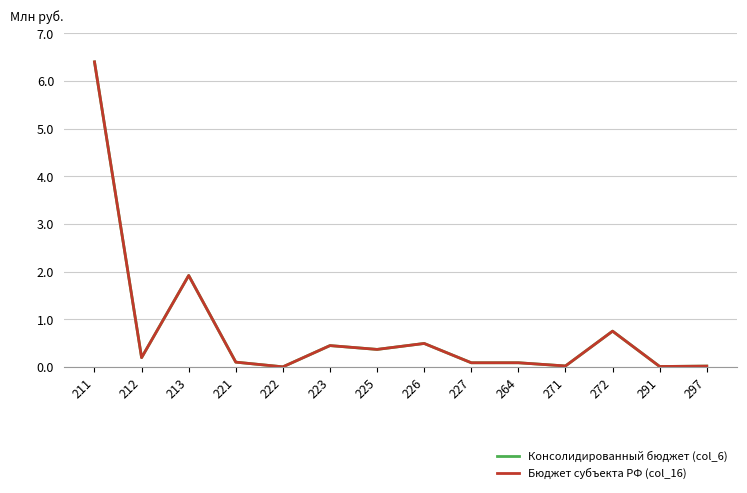

What is the highest value of the Консолидированный бюджет (col_6) series?

6.4